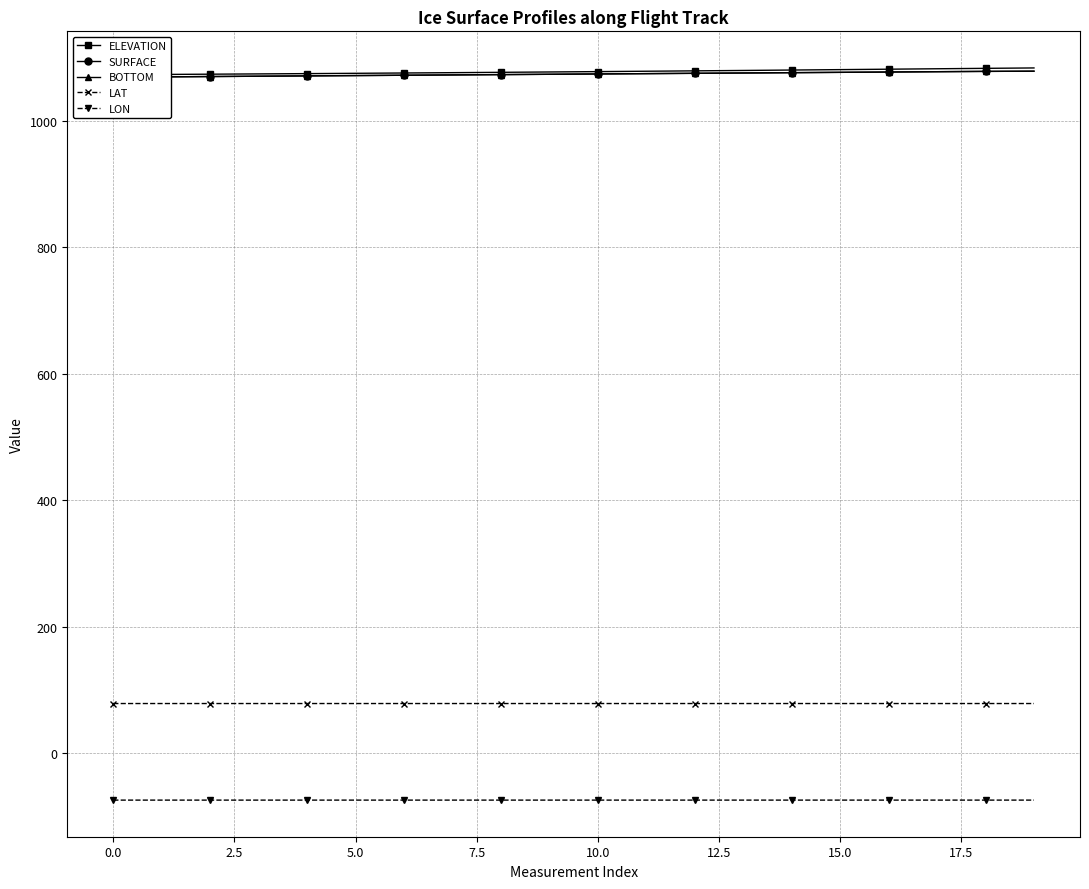

Count the number of data series in this chart.

5